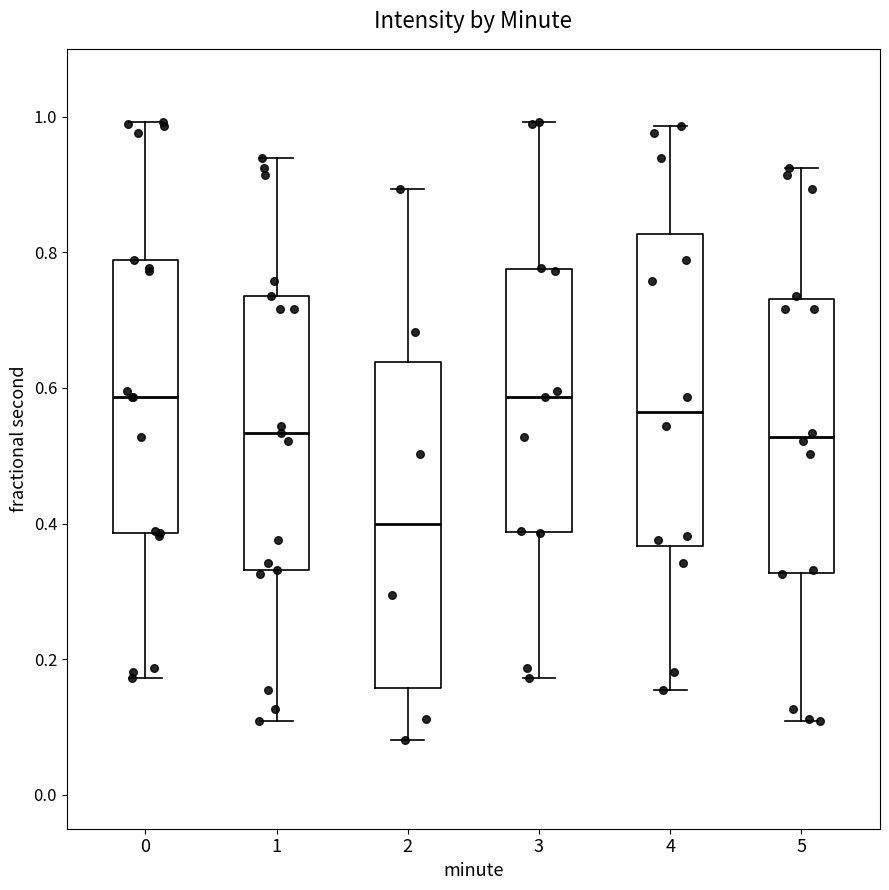

Reading left to right, read every box against the y-axis: the position of its median line, the range the box covers, and the ends of its whiskers. The values are not printed on the chart, so give them approximately, as read against the axis.

0: median 0.58, box 0.38 to 0.78, whiskers 0.18 to 1.00
1: median 0.54, box 0.34 to 0.74, whiskers 0.10 to 0.94
2: median 0.40, box 0.16 to 0.64, whiskers 0.08 to 0.90
3: median 0.58, box 0.38 to 0.78, whiskers 0.18 to 1.00
4: median 0.56, box 0.36 to 0.82, whiskers 0.16 to 0.98
5: median 0.52, box 0.32 to 0.74, whiskers 0.10 to 0.92